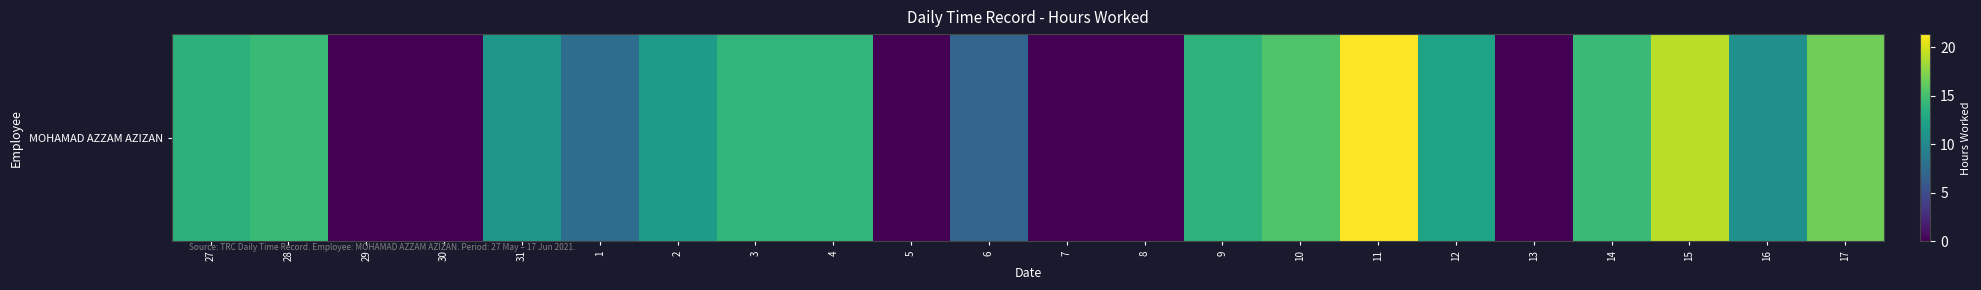

The value at 15 is 19.2. True or false?

True